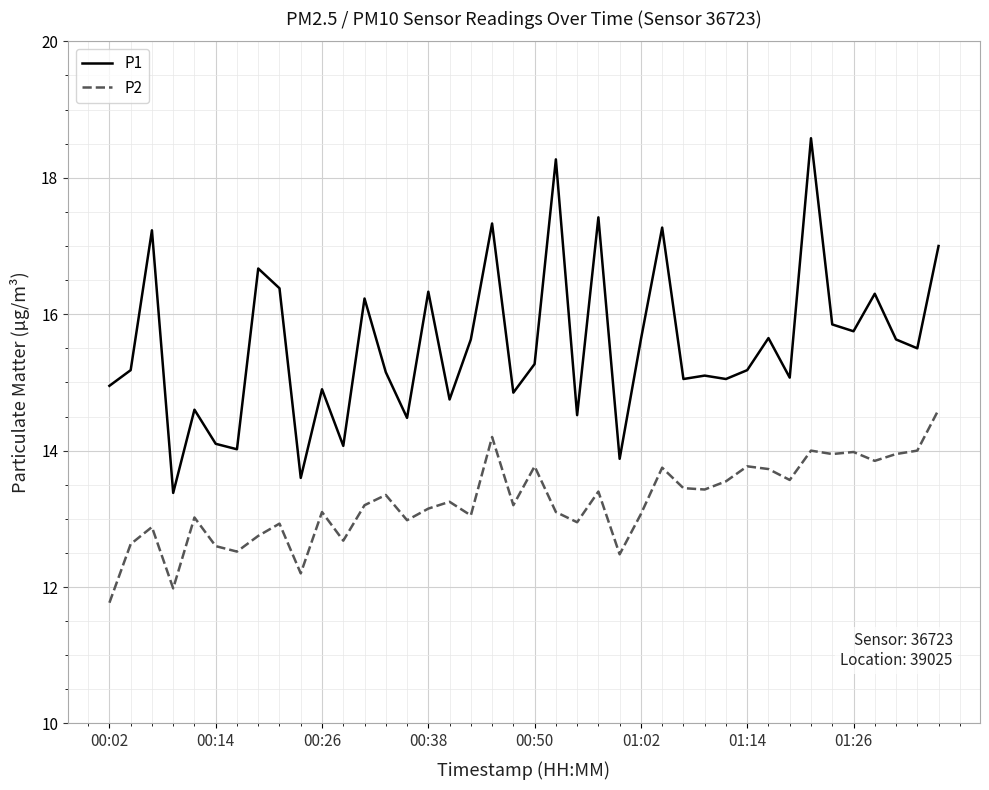

What is the difference between the second highest and minimum values in the P1 series?

4.9